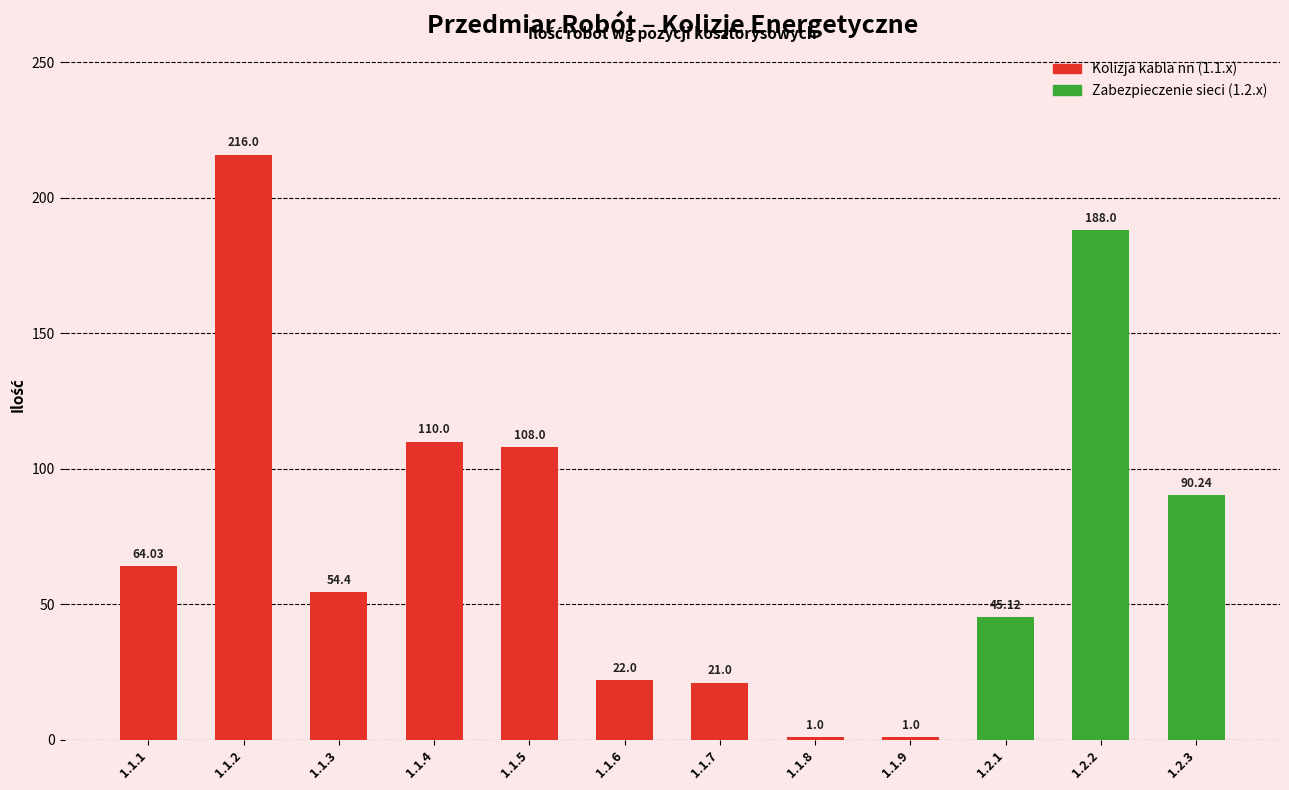

What is the smallest value displayed?

1.0